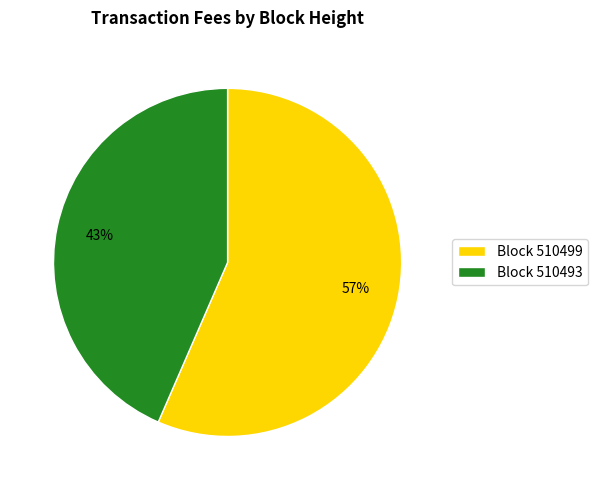

Rank the categories by value from lowest to highest.

Block 510493, Block 510499